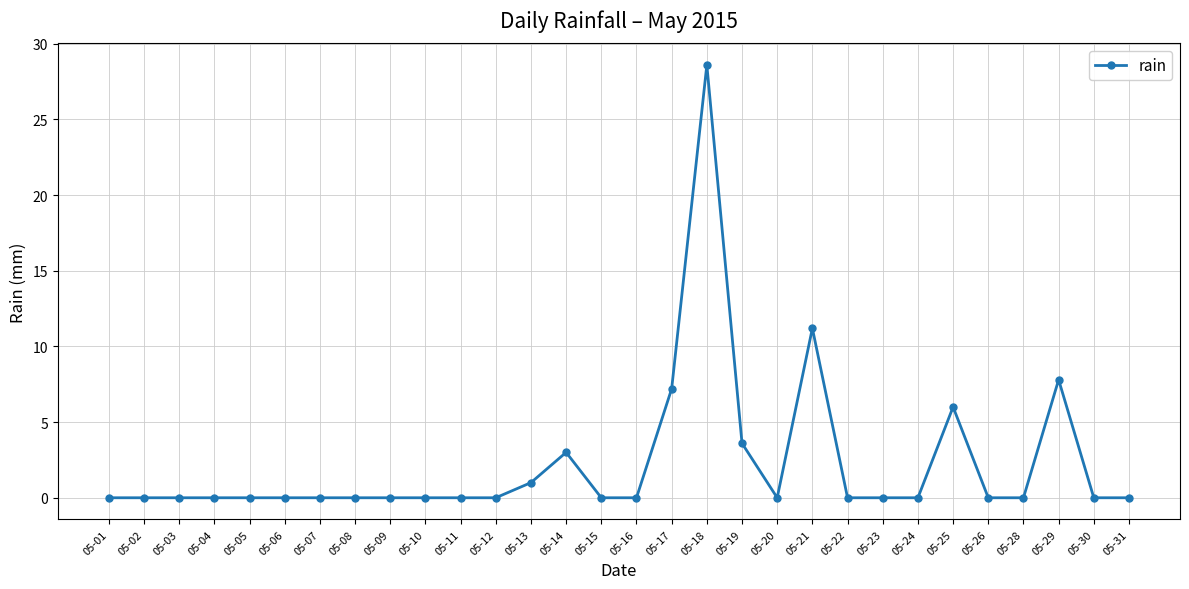

What is the maximum value shown in the chart?

28.6